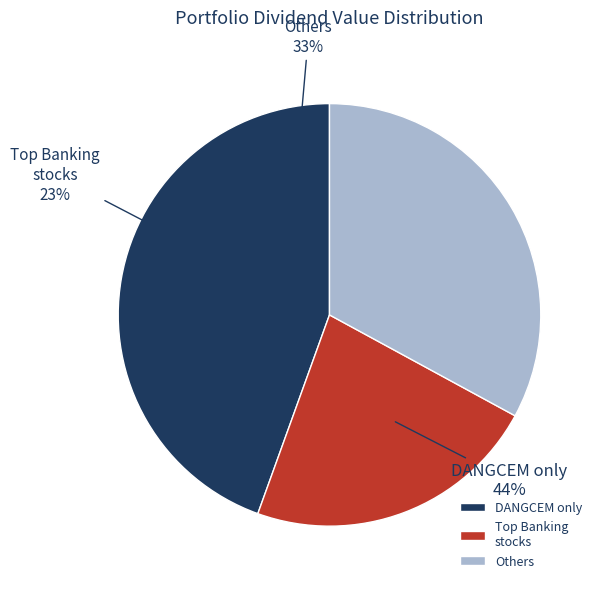

Is there a majority slice in this chart?

No